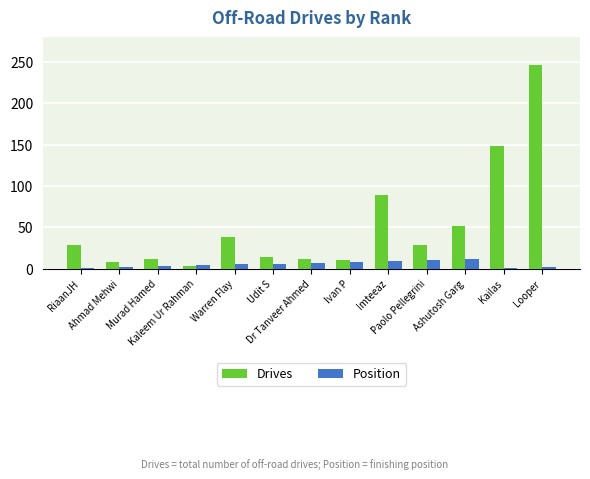

How many values in the Drives series are below 28?

6